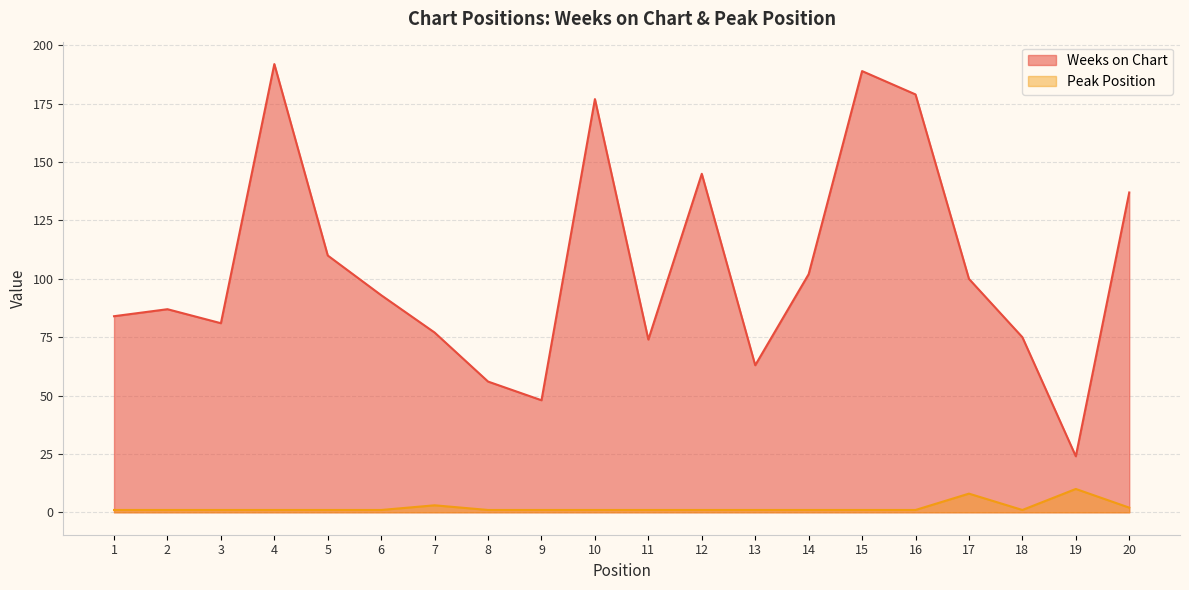

Reading right to left, extract all data points from this chart.

Weeks on Chart: 137	24	75	100	179	189	102	63	145	74	177	48	56	77	93	110	192	81	87	84
Peak Position: 2	10	1	8	1	1	1	1	1	1	1	1	1	3	1	1	1	1	1	1